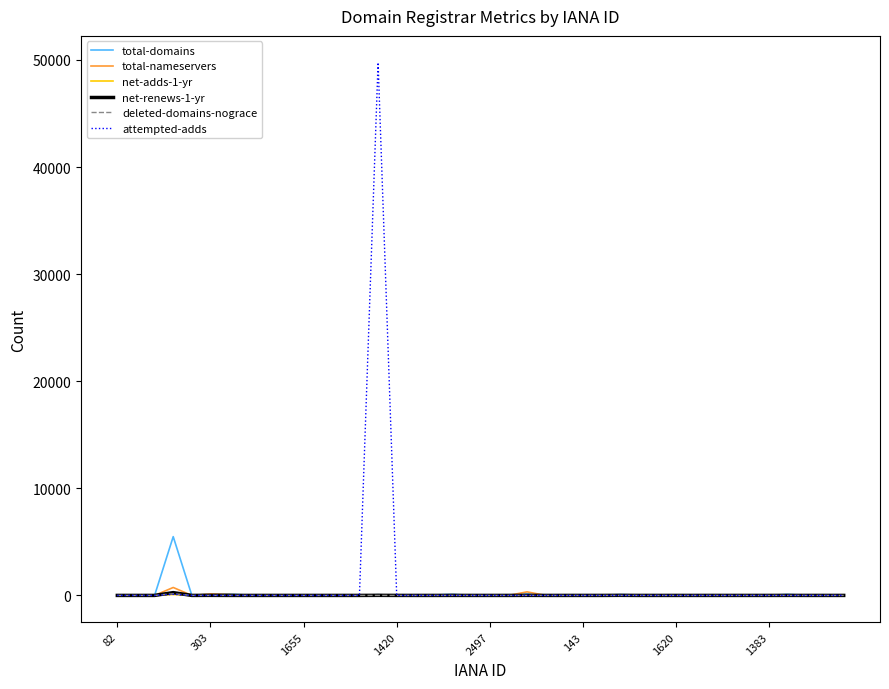

What is the maximum value for attempted-adds?

49760